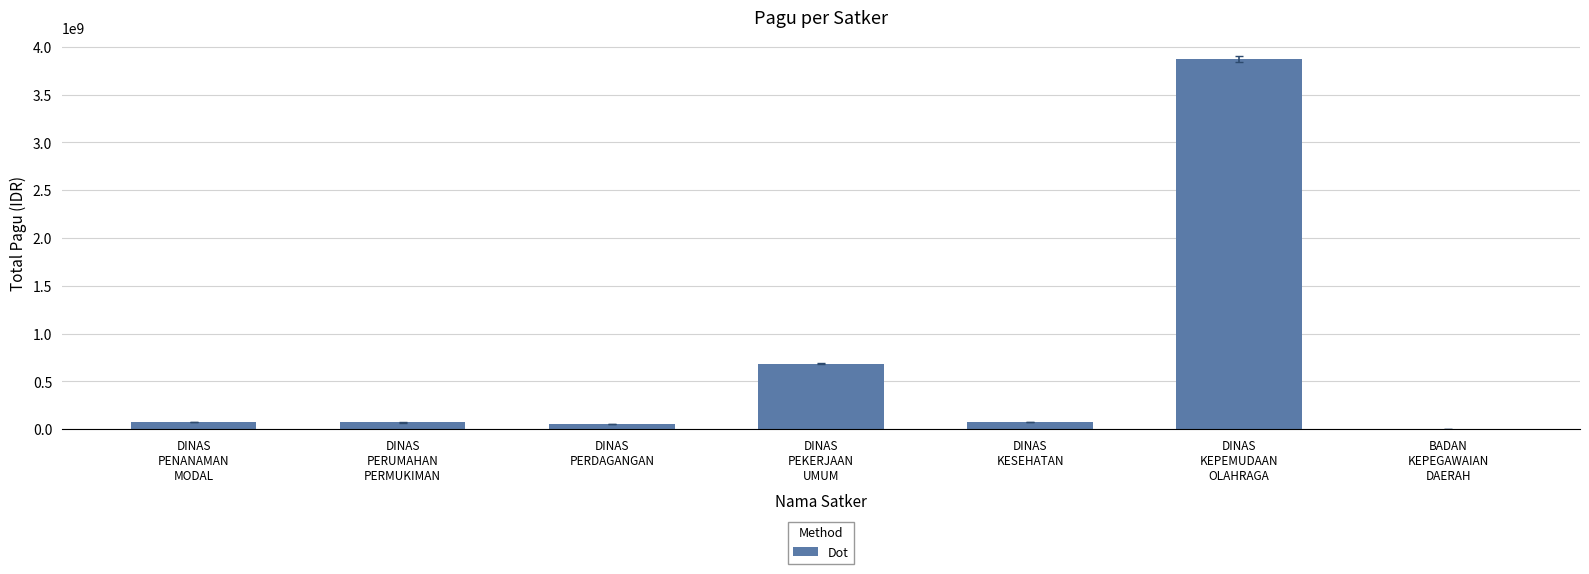

What is the sum of the values at DINAS
PERUMAHAN
PERMUKIMAN and DINAS
PEKERJAAN
UMUM?

757671100